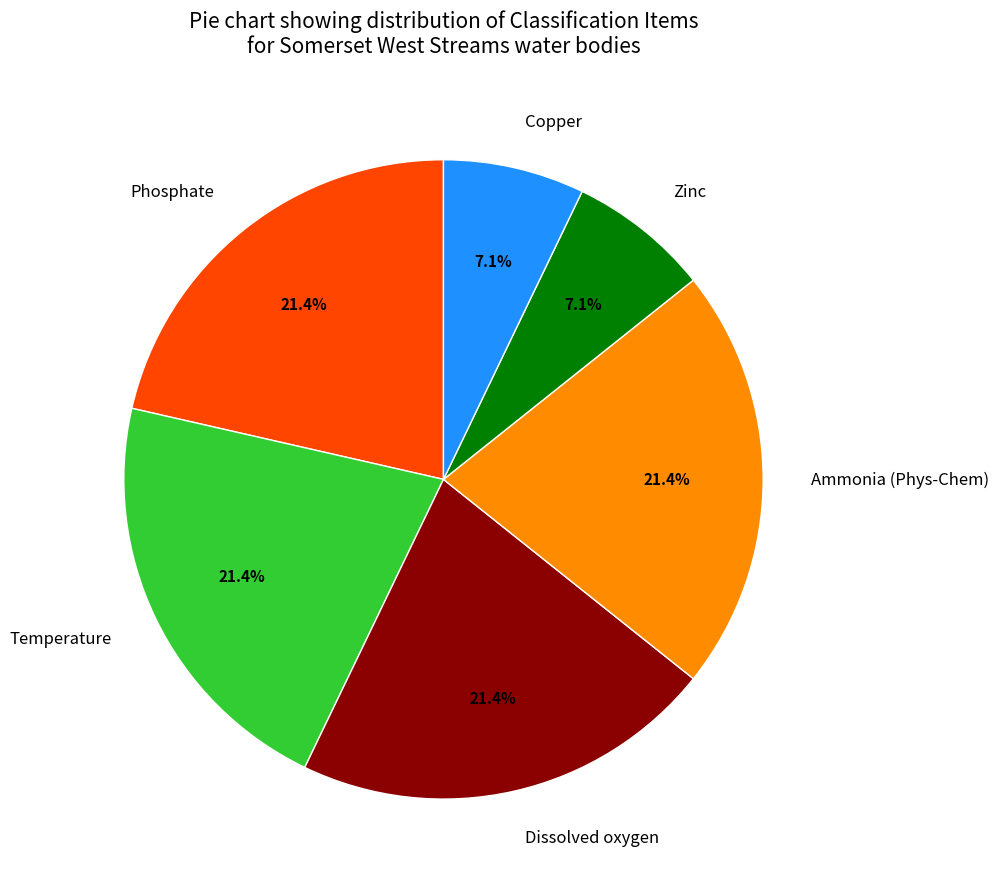

What is the ratio of the value at Zinc to the value at Dissolved oxygen?

0.3